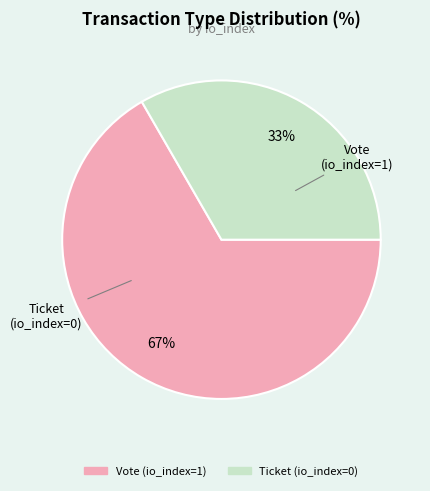

To the nearest percent, what is the combined percentage of Ticket and Vote?

100%